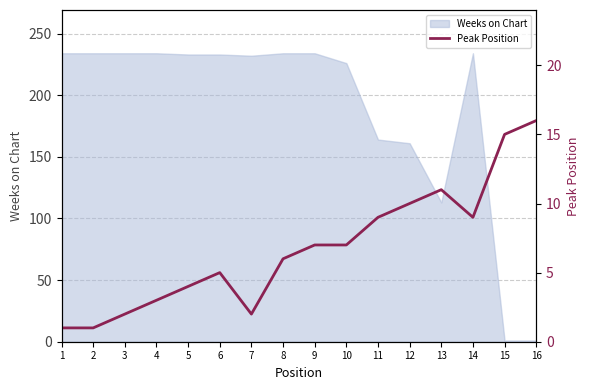

Where is the data nearest to the value 8?

9